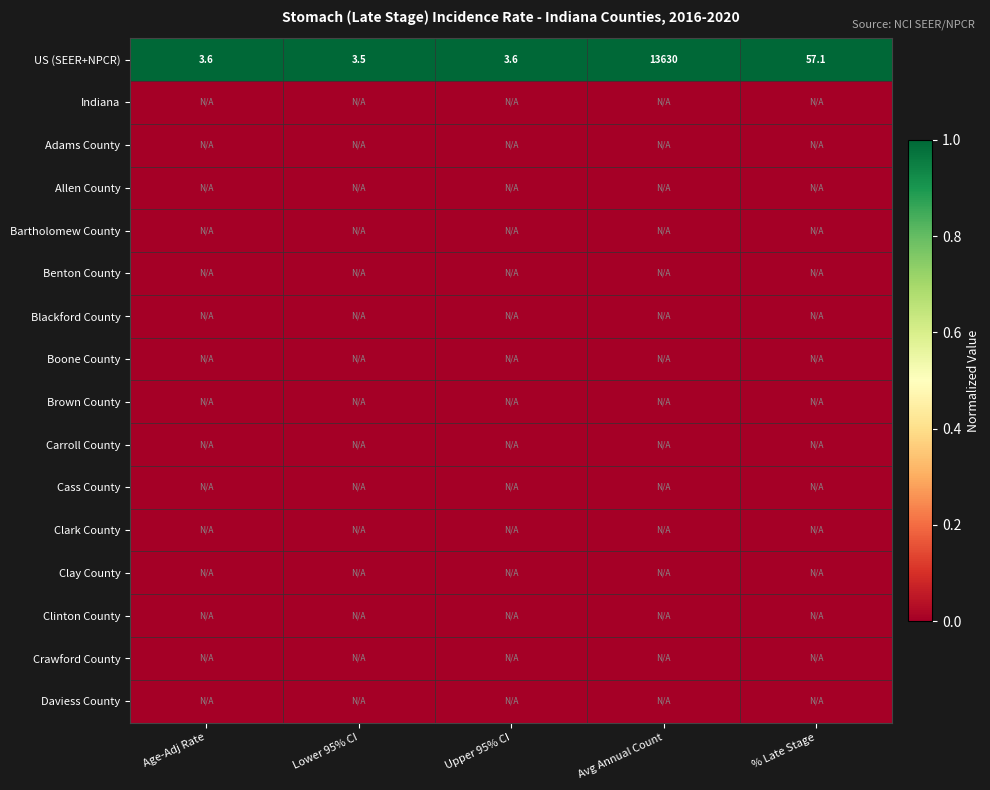

What is the lowest value of the US (SEER+NPCR) series?

3.5